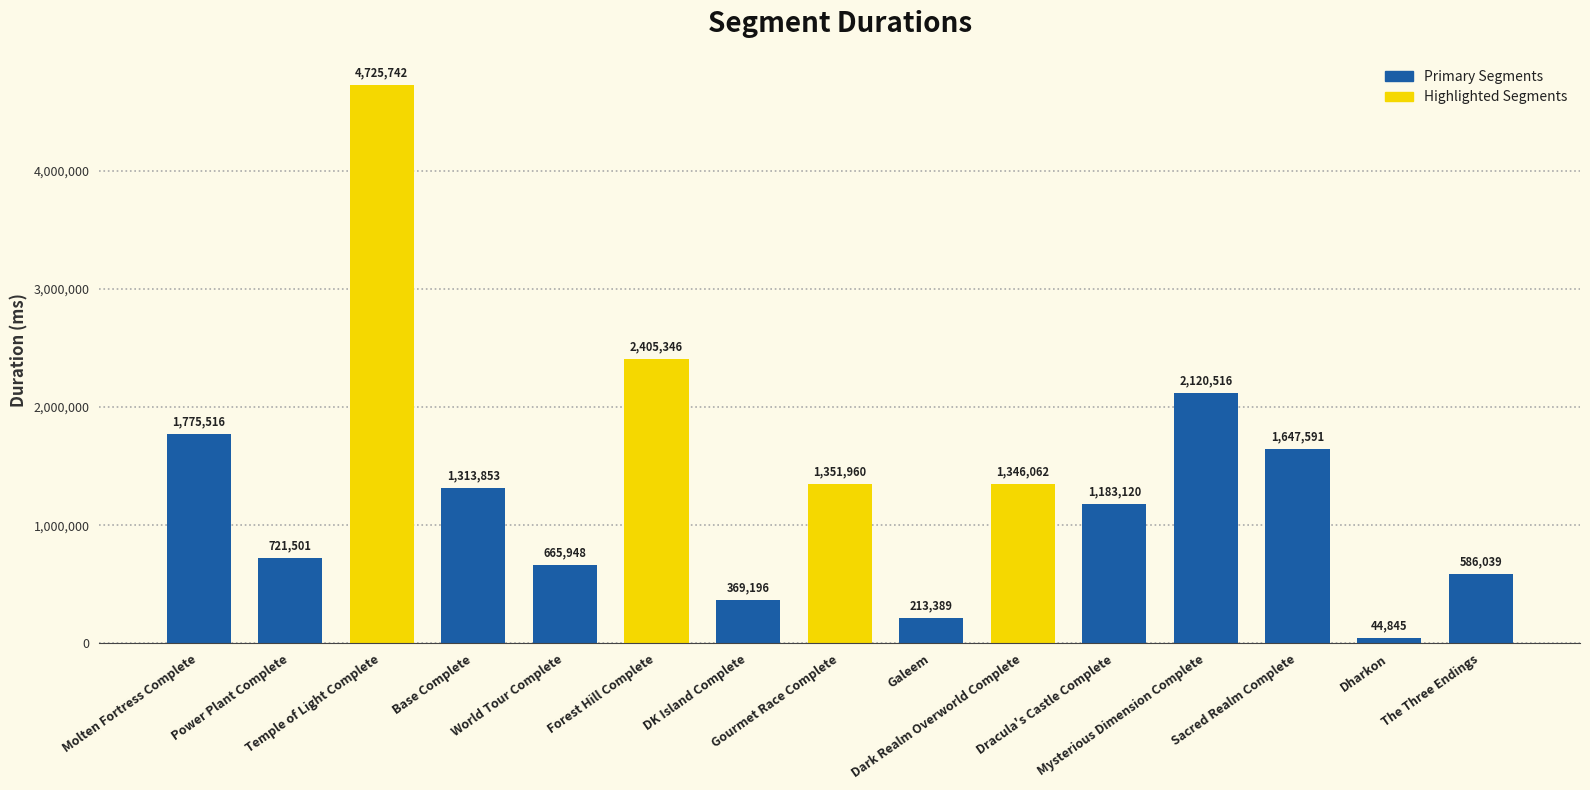

Between World Tour Complete and Forest Hill Complete, which is larger?

Forest Hill Complete